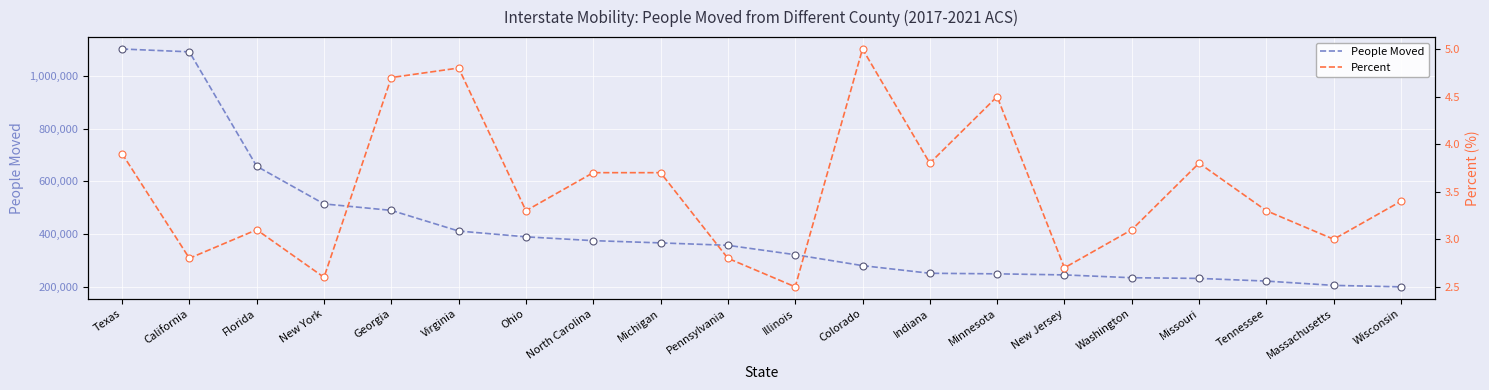

At how many categories does at least one series exceed 843940?

2